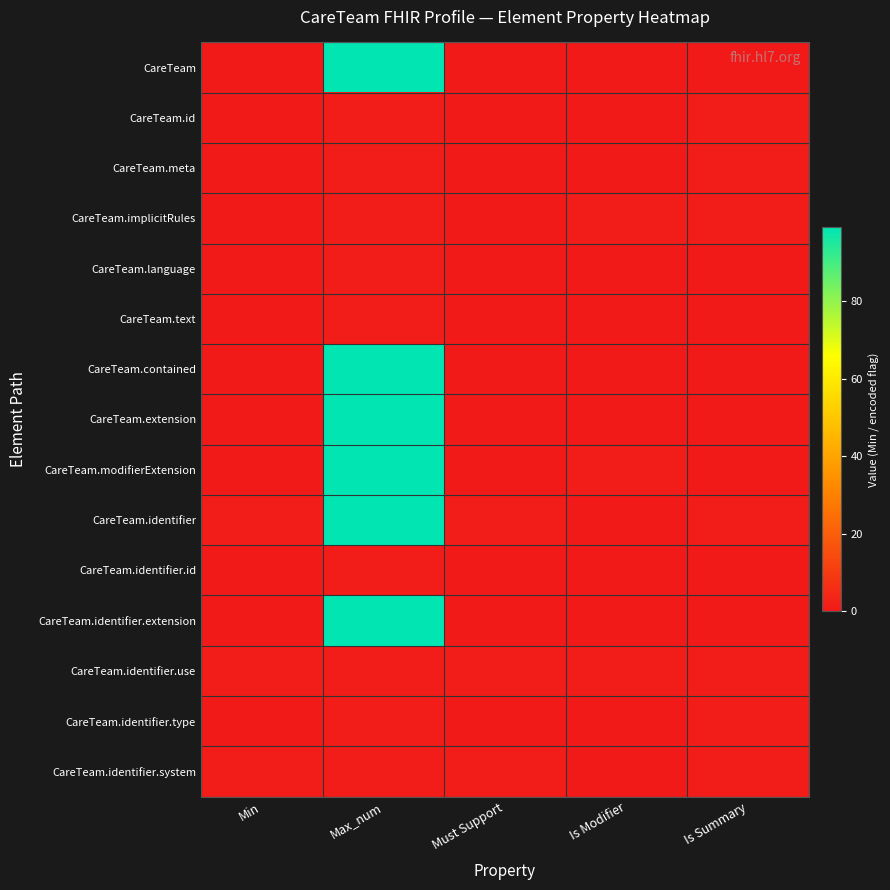

Reading left to right, extract all data points from this chart.

CareTeam: Min=0	Max_num=99	Must Support=0	Is Modifier=0	Is Summary=0
CareTeam.id: Min=0	Max_num=1	Must Support=0	Is Modifier=0	Is Summary=1
CareTeam.meta: Min=0	Max_num=1	Must Support=0	Is Modifier=0	Is Summary=1
CareTeam.implicitRules: Min=0	Max_num=1	Must Support=0	Is Modifier=1	Is Summary=1
CareTeam.language: Min=0	Max_num=1	Must Support=0	Is Modifier=0	Is Summary=0
CareTeam.text: Min=0	Max_num=1	Must Support=0	Is Modifier=0	Is Summary=0
CareTeam.contained: Min=0	Max_num=99	Must Support=0	Is Modifier=0	Is Summary=0
CareTeam.extension: Min=0	Max_num=99	Must Support=0	Is Modifier=0	Is Summary=0
CareTeam.modifierExtension: Min=0	Max_num=99	Must Support=0	Is Modifier=1	Is Summary=0
CareTeam.identifier: Min=1	Max_num=99	Must Support=1	Is Modifier=0	Is Summary=1
CareTeam.identifier.id: Min=0	Max_num=1	Must Support=0	Is Modifier=0	Is Summary=0
CareTeam.identifier.extension: Min=0	Max_num=99	Must Support=0	Is Modifier=0	Is Summary=0
CareTeam.identifier.use: Min=1	Max_num=1	Must Support=1	Is Modifier=1	Is Summary=1
CareTeam.identifier.type: Min=0	Max_num=1	Must Support=0	Is Modifier=0	Is Summary=1
CareTeam.identifier.system: Min=1	Max_num=1	Must Support=1	Is Modifier=0	Is Summary=1